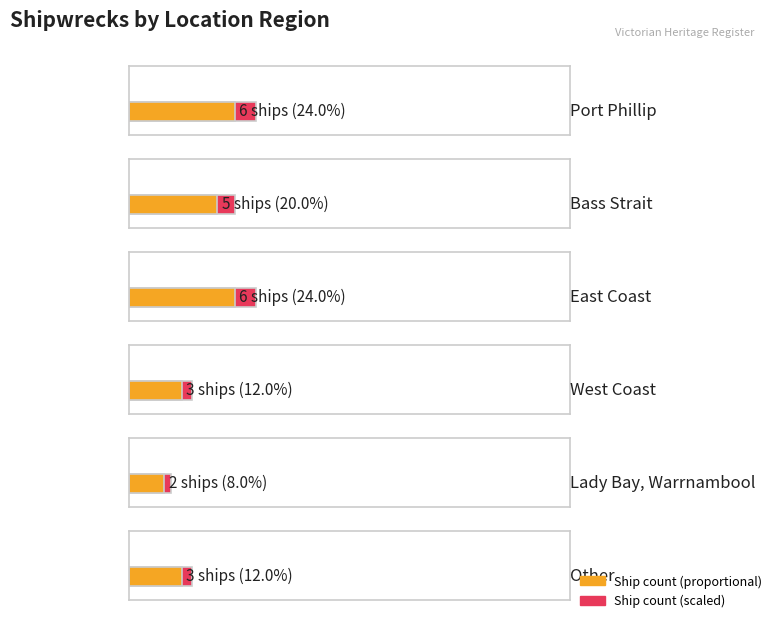

What is the minimum value shown in the chart?

2